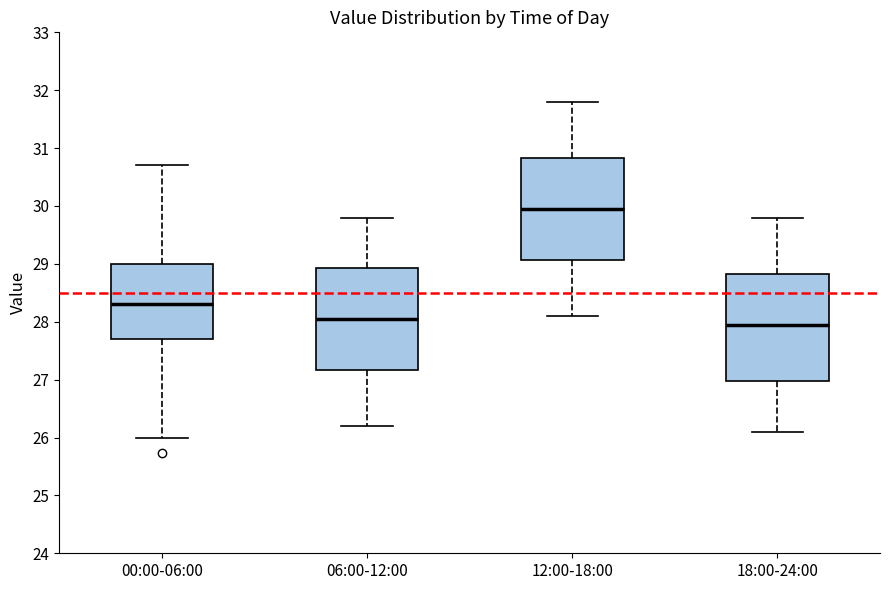

Where is the lower edge of the box for 06:00-12:00 on the y-axis? The values are not printed on the chart, so give them approximately, as read against the axis.

27.2